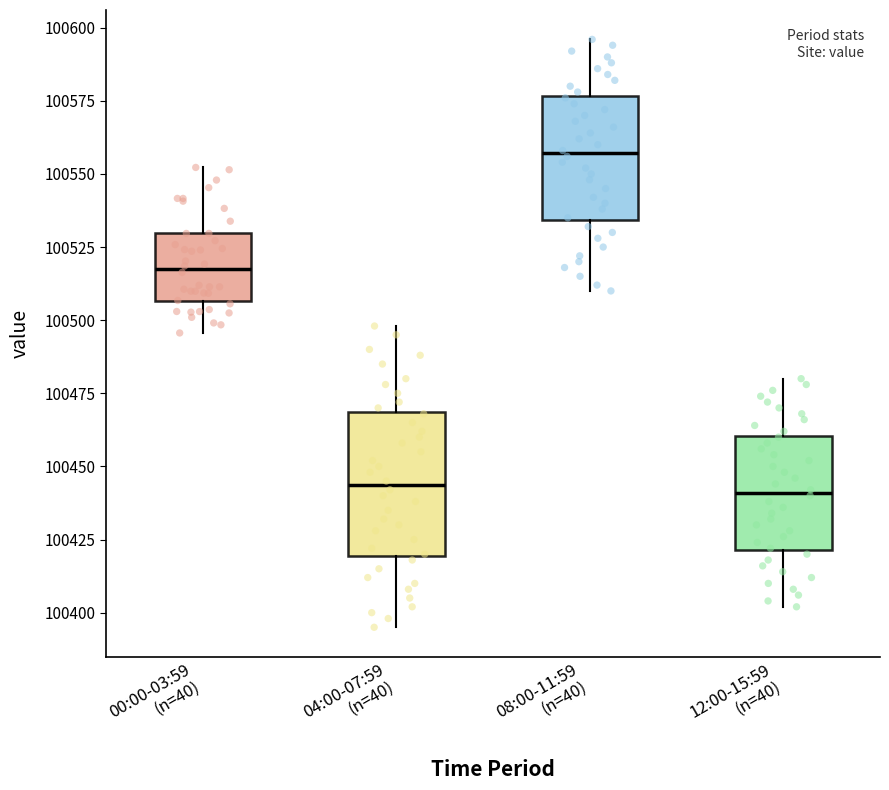

Comparing the boxes themselves (not the whiskers), which one is the tallest?

04:00-07:59 (n=40)